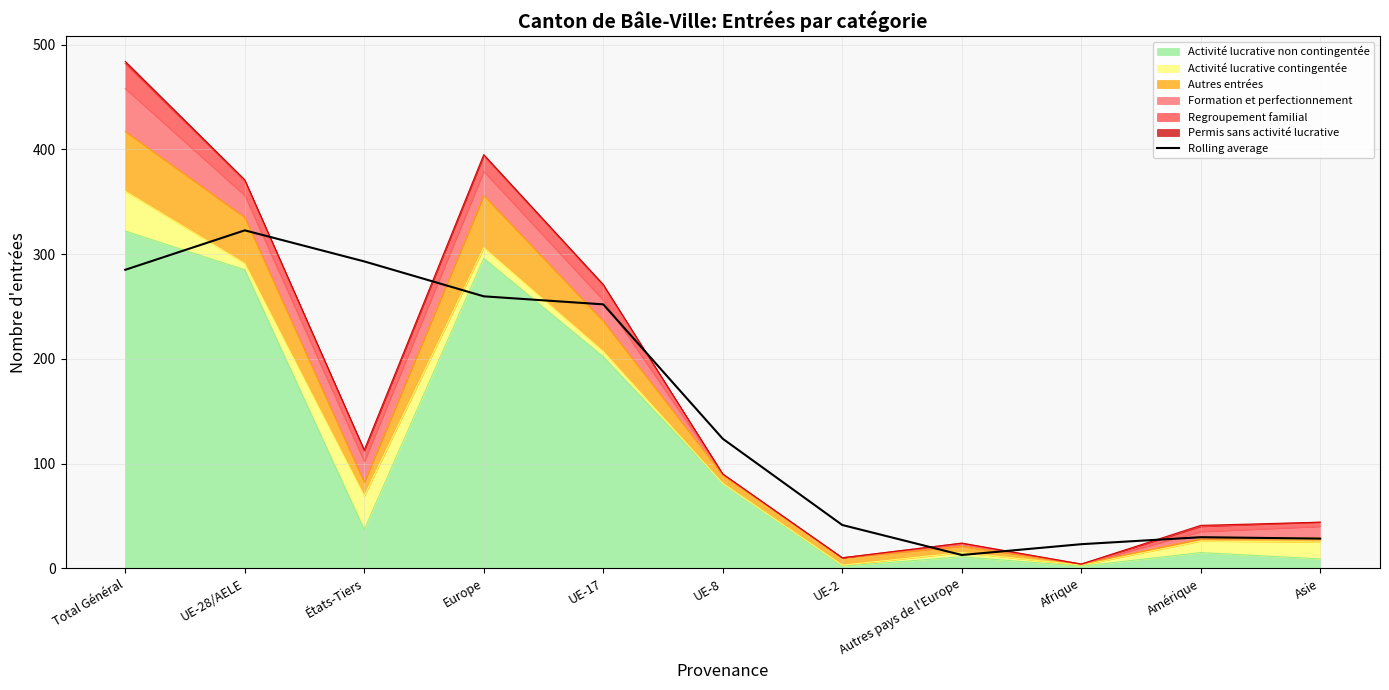

What is the sum of all values?

1671.0